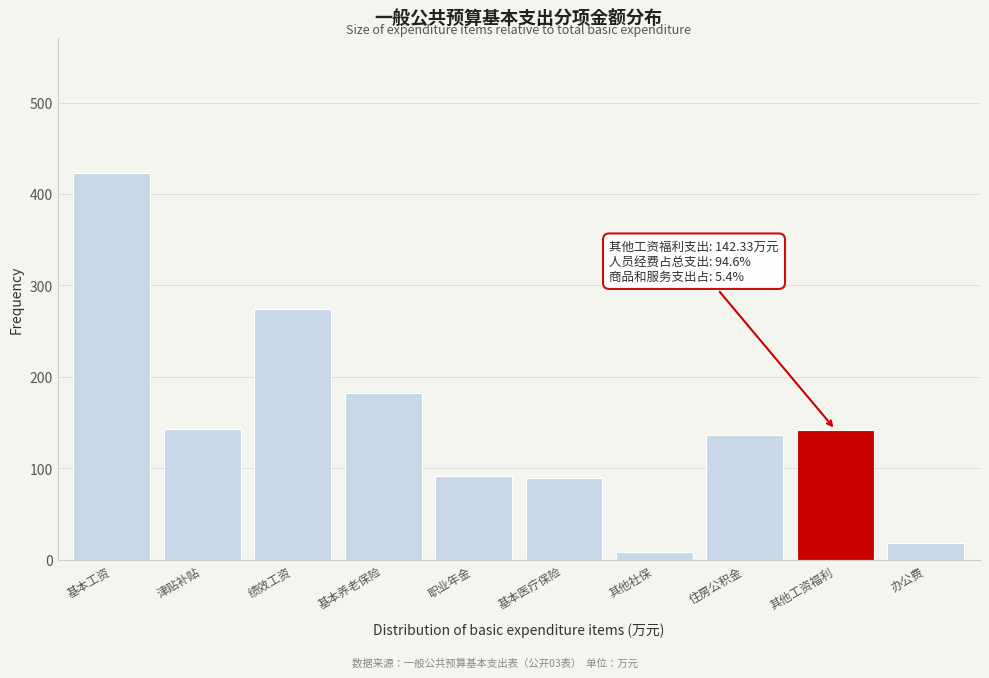

What is the sum of all values?

1508.3